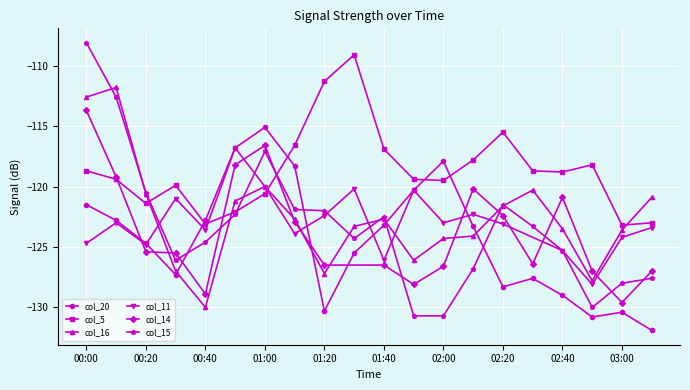

What is the smallest value displayed?

-131.9